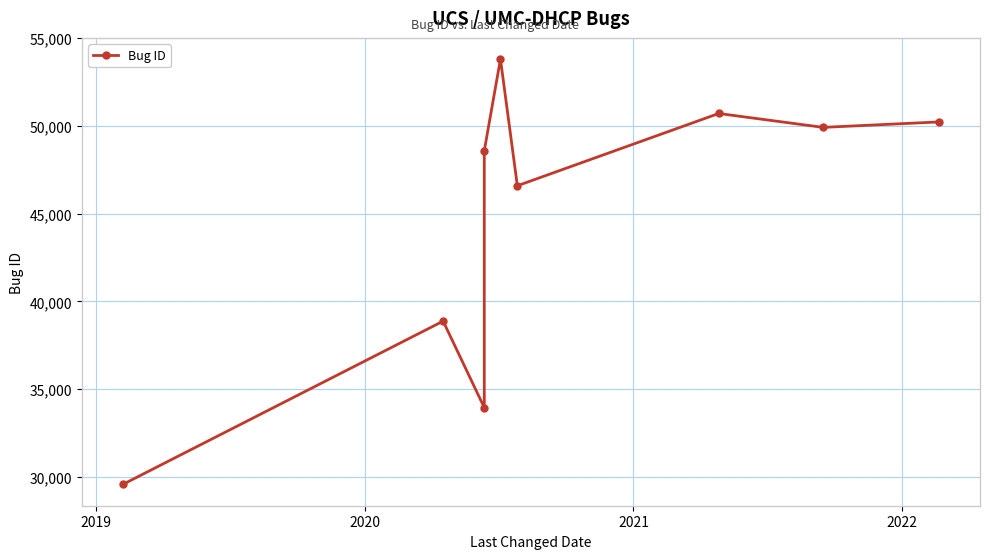

What is the difference between the maximum and second lowest values?

19845